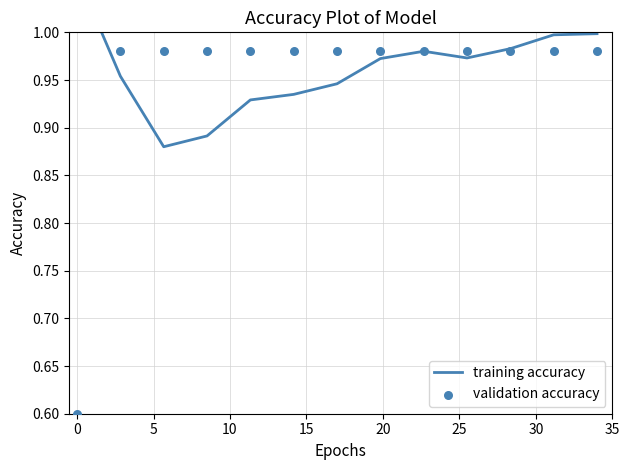

At how many categories does at least one series exceed 0?

13